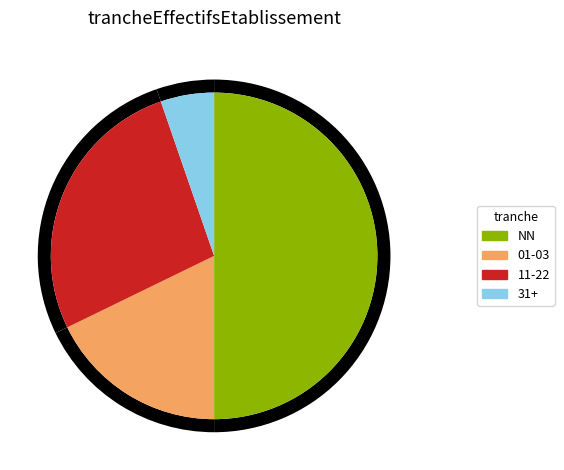

Which slice is the largest?

NN